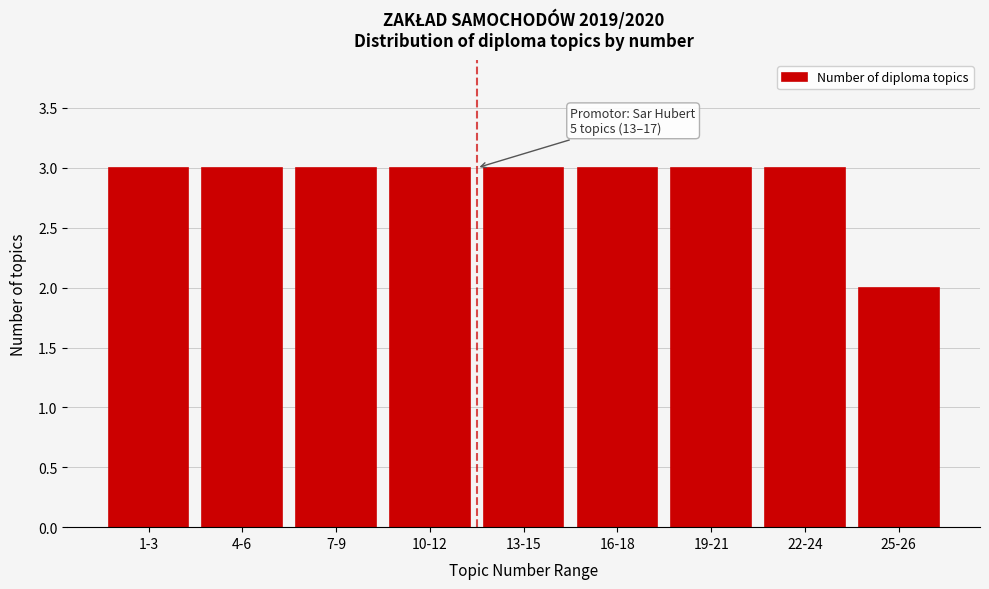

Reading left to right, extract all data points from this chart.

1-3=3	4-6=3	7-9=3	10-12=3	13-15=3	16-18=3	19-21=3	22-24=3	25-26=2